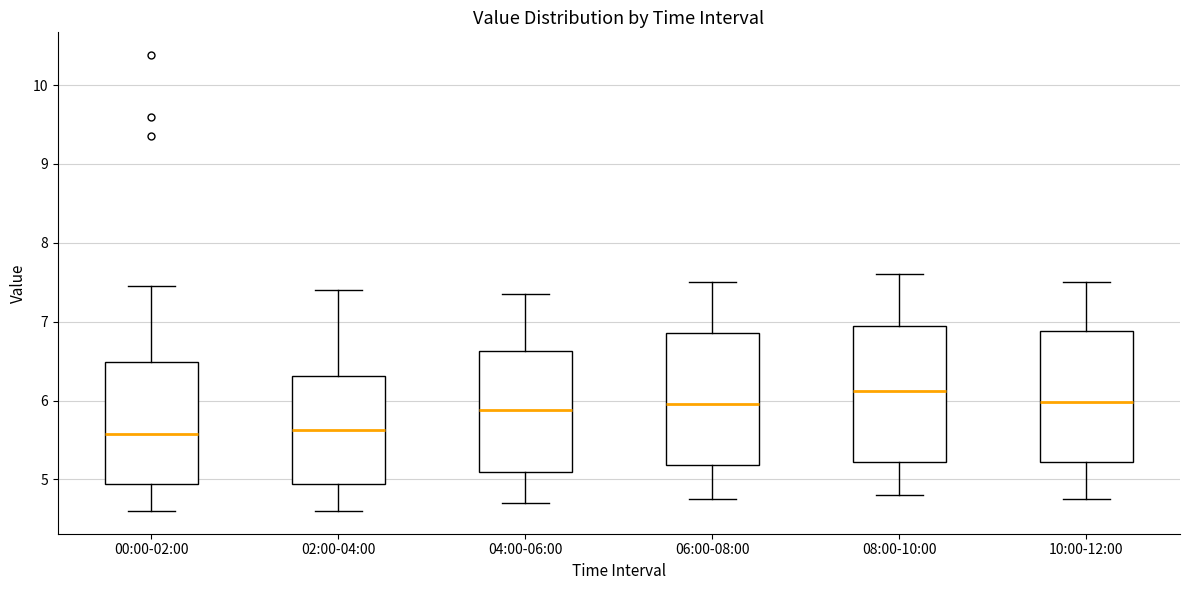

Reading left to right, transcribe this box plot: for each box, give where its median line is, the range the box spans, and where its two whiskers end, as read against the y-axis. The values are not printed on the chart, so give them approximately, as read against the axis.

00:00-02:00: median 5.6, box 4.9 to 6.5, whiskers 4.6 to 7.5
02:00-04:00: median 5.6, box 4.9 to 6.3, whiskers 4.6 to 7.4
04:00-06:00: median 5.9, box 5.1 to 6.6, whiskers 4.7 to 7.4
06:00-08:00: median 6.0, box 5.2 to 6.9, whiskers 4.8 to 7.5
08:00-10:00: median 6.1, box 5.2 to 7.0, whiskers 4.8 to 7.6
10:00-12:00: median 6.0, box 5.2 to 6.9, whiskers 4.8 to 7.5